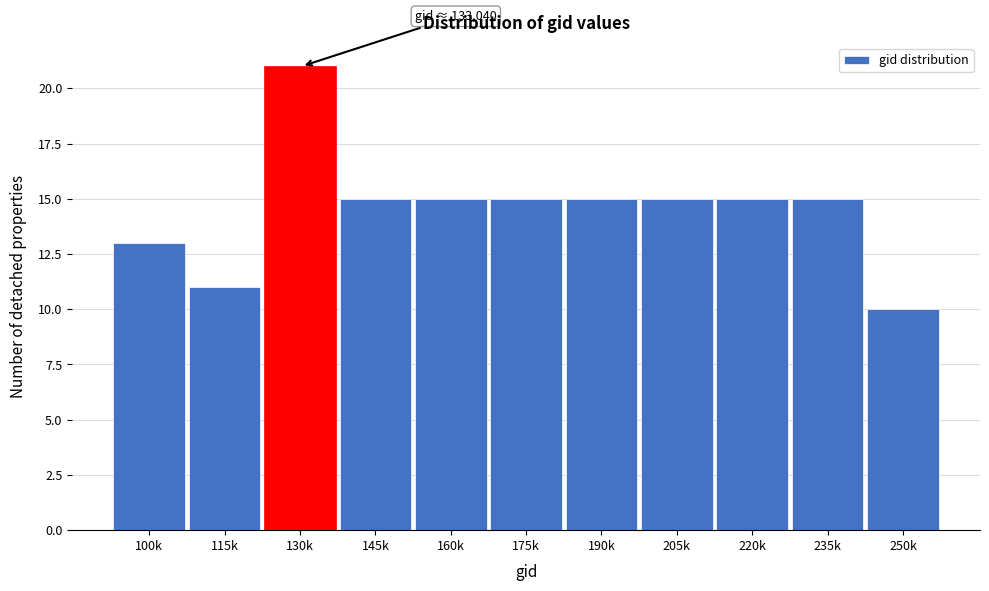

Reading left to right, transcribe all the data shown in this chart.

13	11	21	15	15	15	15	15	15	15	10